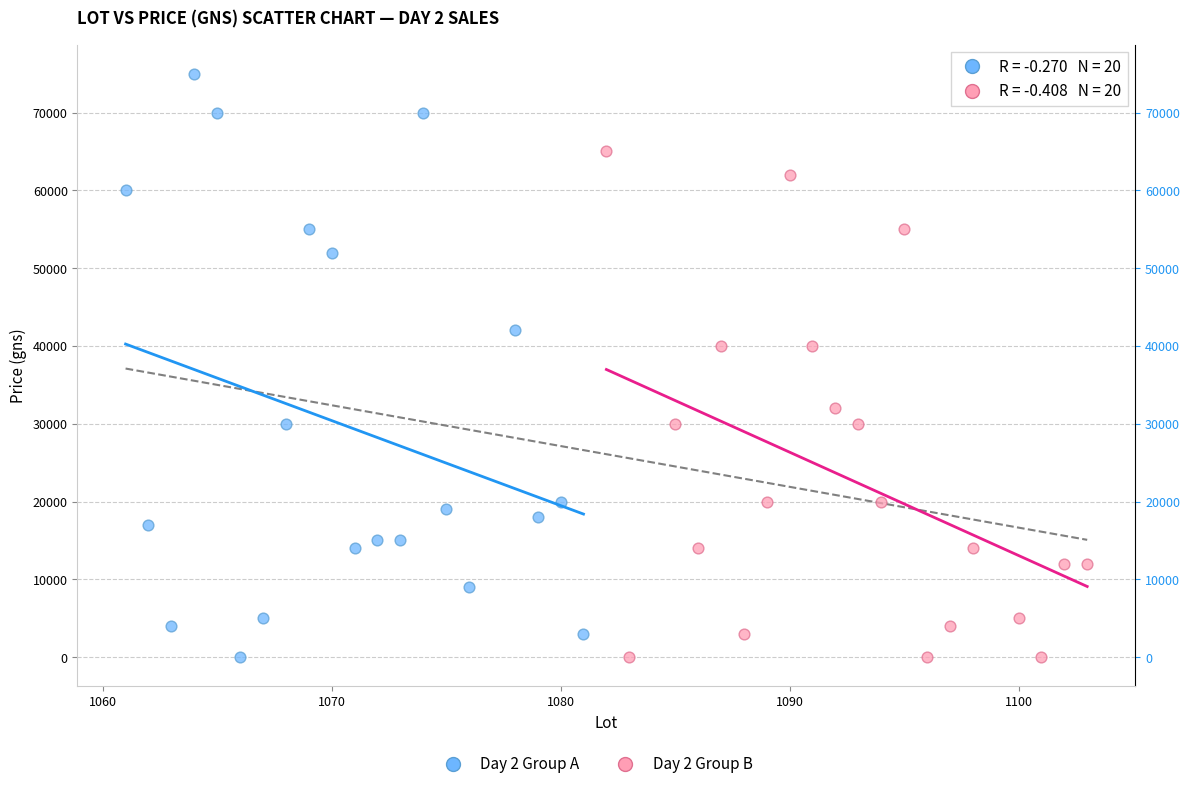

Which series reaches the maximum Y coordinate?

Day 2 Group A